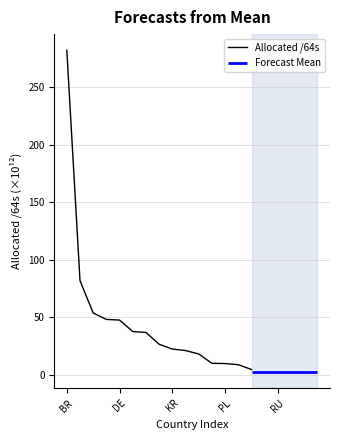

Reading left to right, extract all data points from this chart.

282.3	81.9	53.8	48.2	47.7	37.7	36.9	26.6	22.5	21.1	18.2	10.0	9.8	8.8	4.7